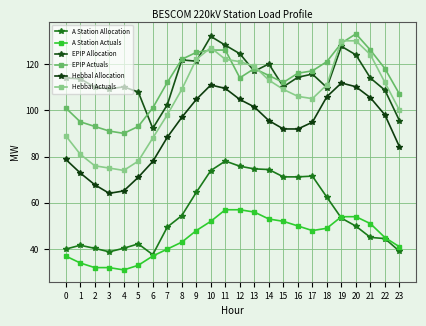

What is the difference between the EPIP Allocation values at 21 and 1?

0.3